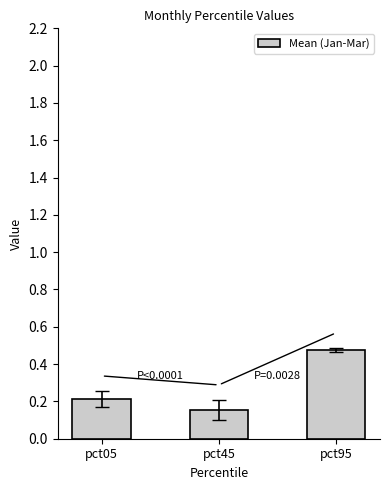

Does the chart contain stacked bars?

No